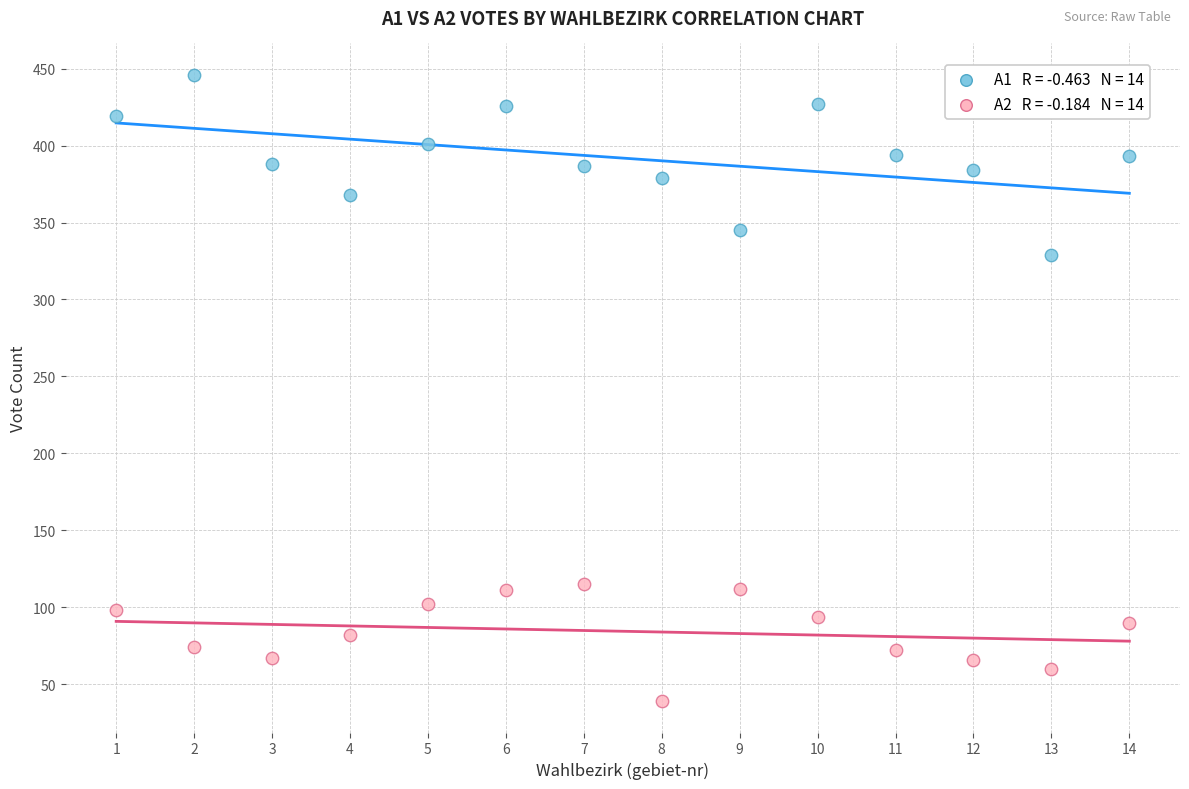

Across all data points, what is the range of X values (max minus min)?

13